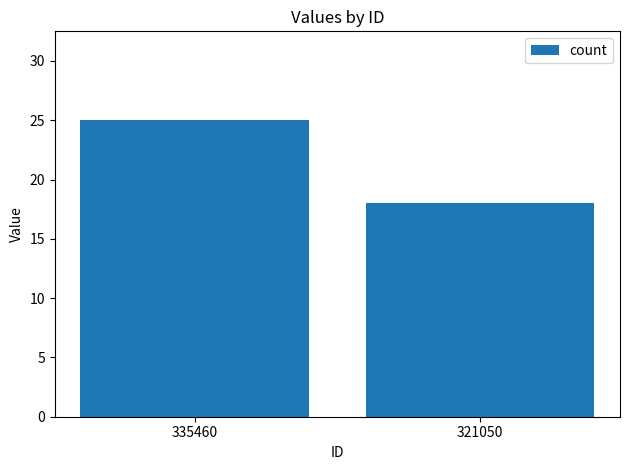

List the labels in order of value, largest first.

335460, 321050